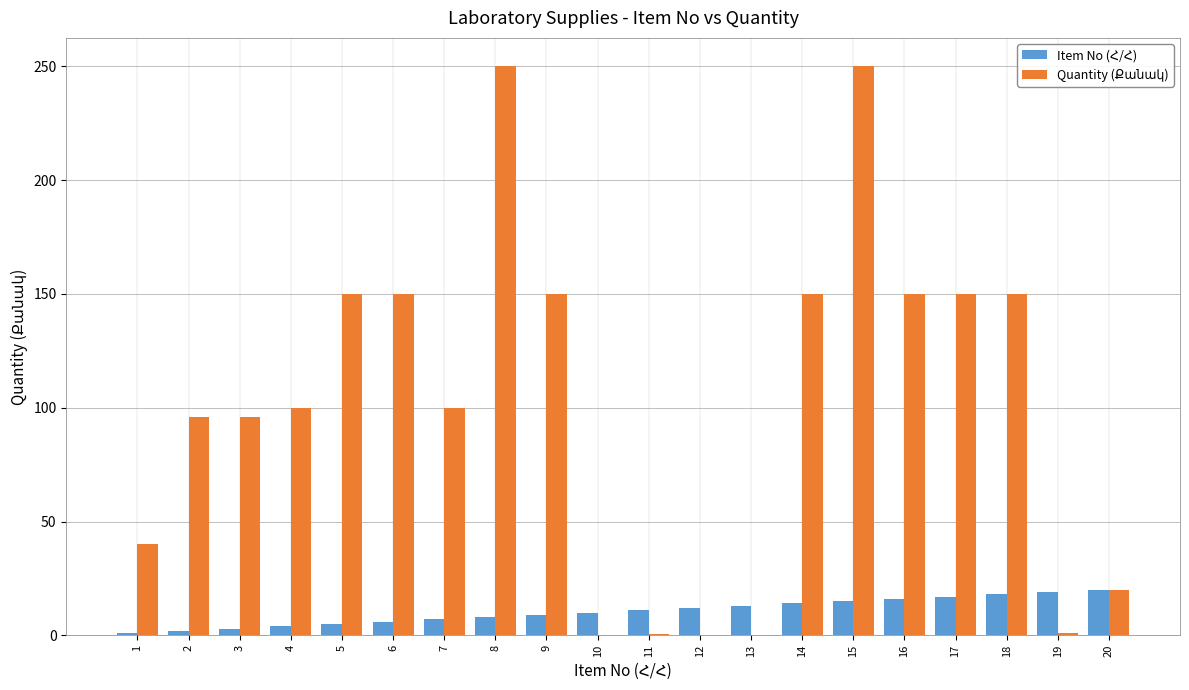

Which series has the largest range (max minus min)?

Quantity (Քանակ)